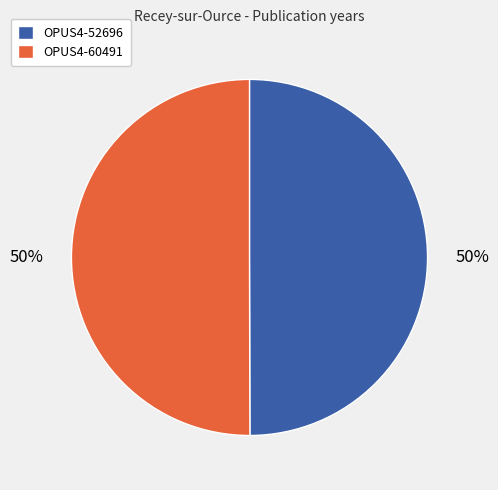

What is the ratio of the value at OPUS4-52696 to the value at OPUS4-60491?

1.0